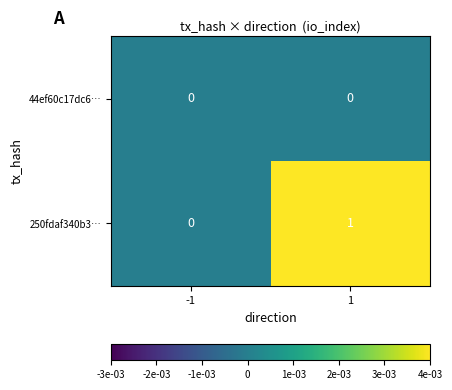

How many categories are shown in the chart?

2